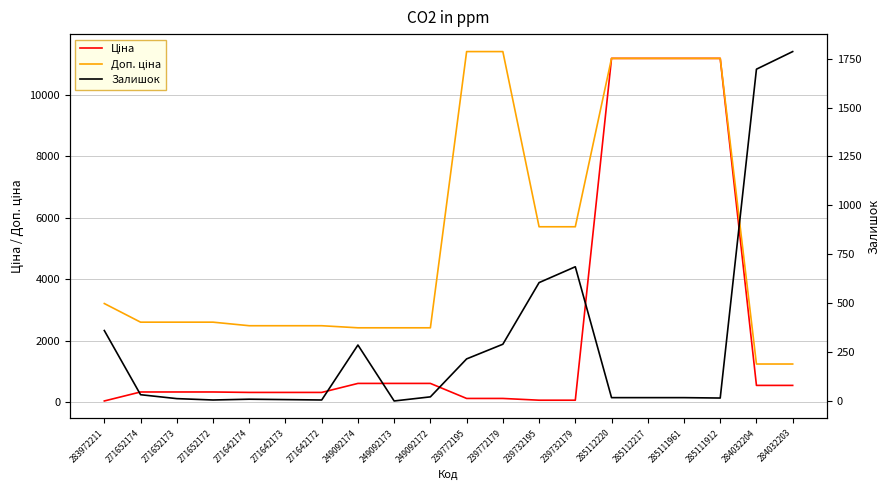

Is it true that Ціна equals 570.9 at 271652174?

False